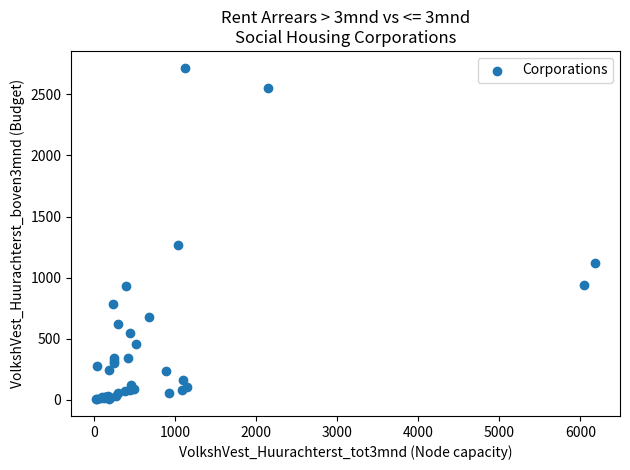

What Y value in the scatter plot is closest to 1361?

1264